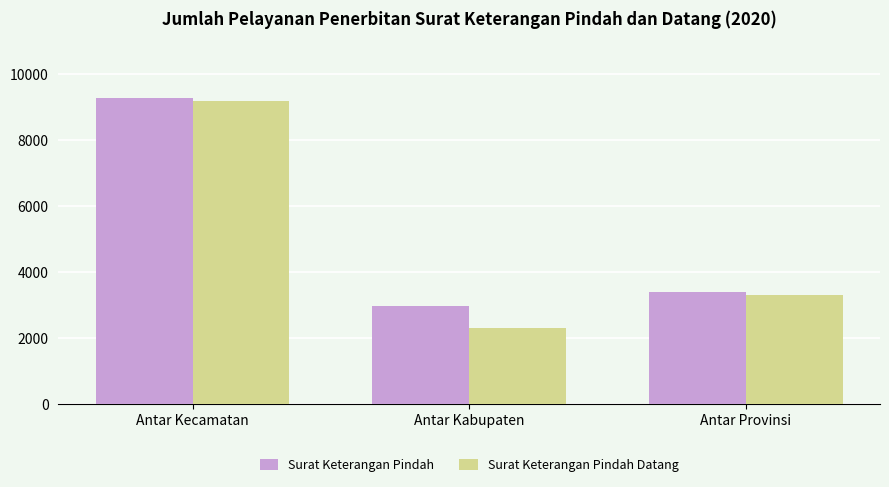

Which series changed the most between Antar Kecamatan and Antar Provinsi?

Surat Keterangan Pindah